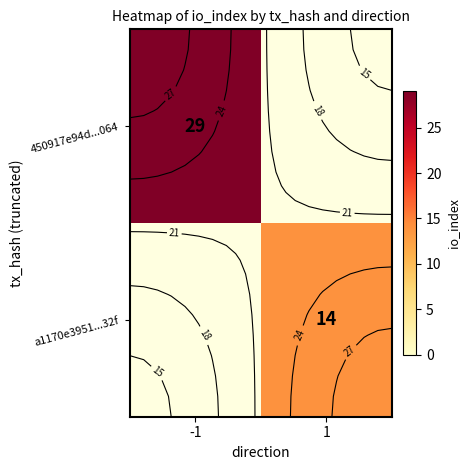

Between -1 and 1, which series saw the biggest shift?

450917e94d...064